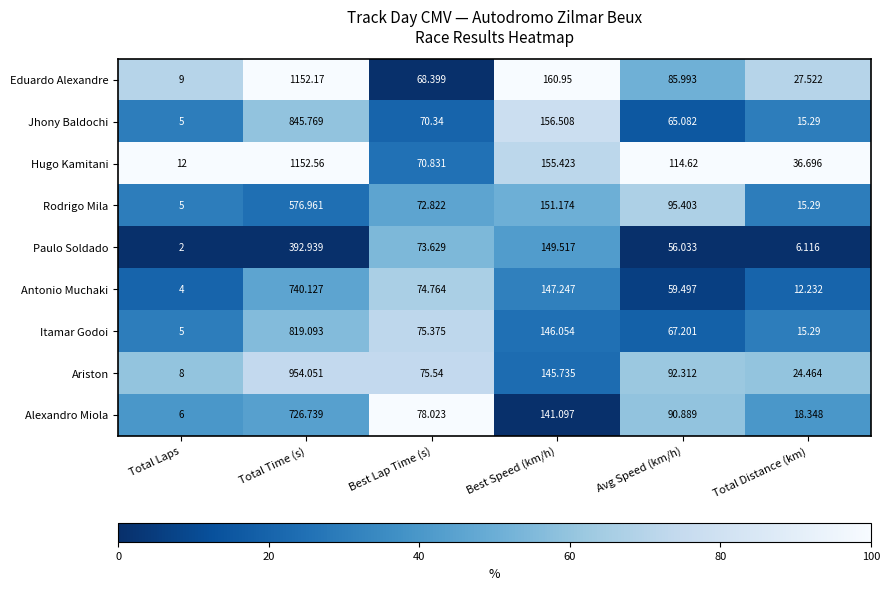

Which category has the highest value across all series?

Total Time (s)